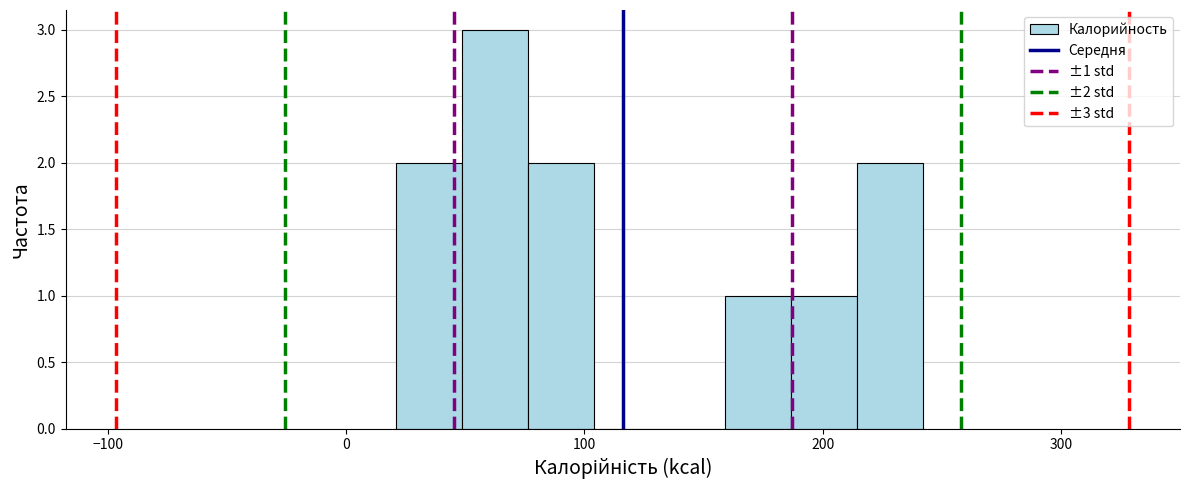

Around what value on the x-axis is the tallest bar? Give the approximate position of its centre, as read against the axis.

60